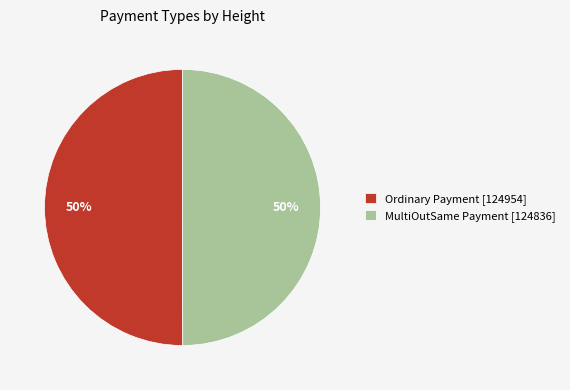

True or false: Ordinary Payment [124954] accounts for 50% of the total.

True